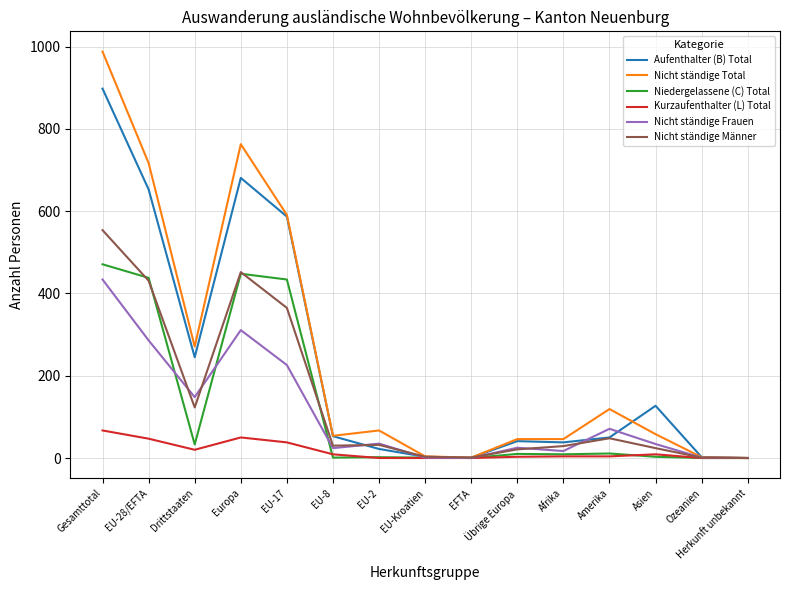

Which series has the largest range (max minus min)?

Nicht ständige Total